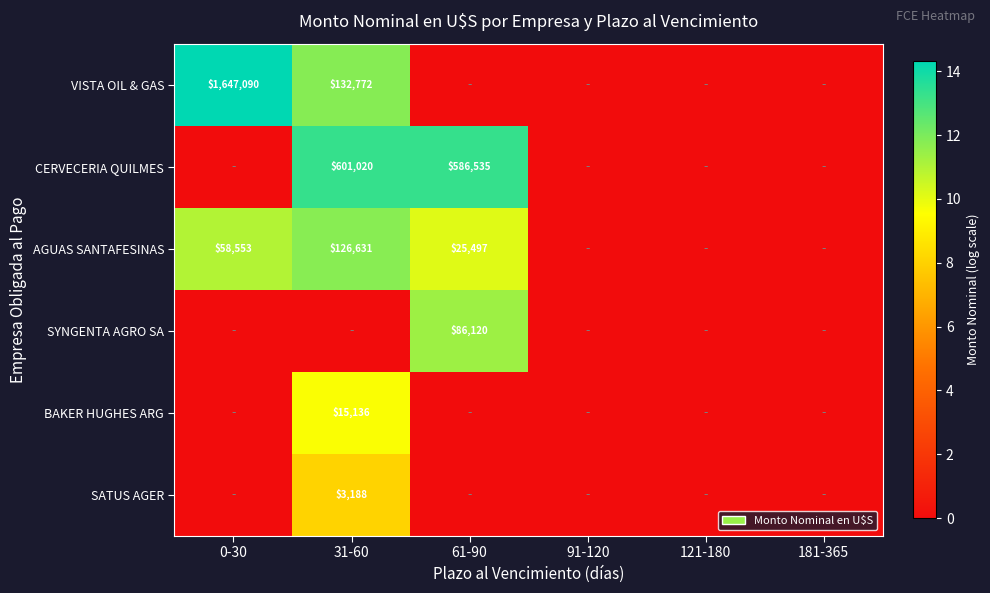

The VISTA OIL & GAS series shows 1647090 at 0-30. True or false?

True